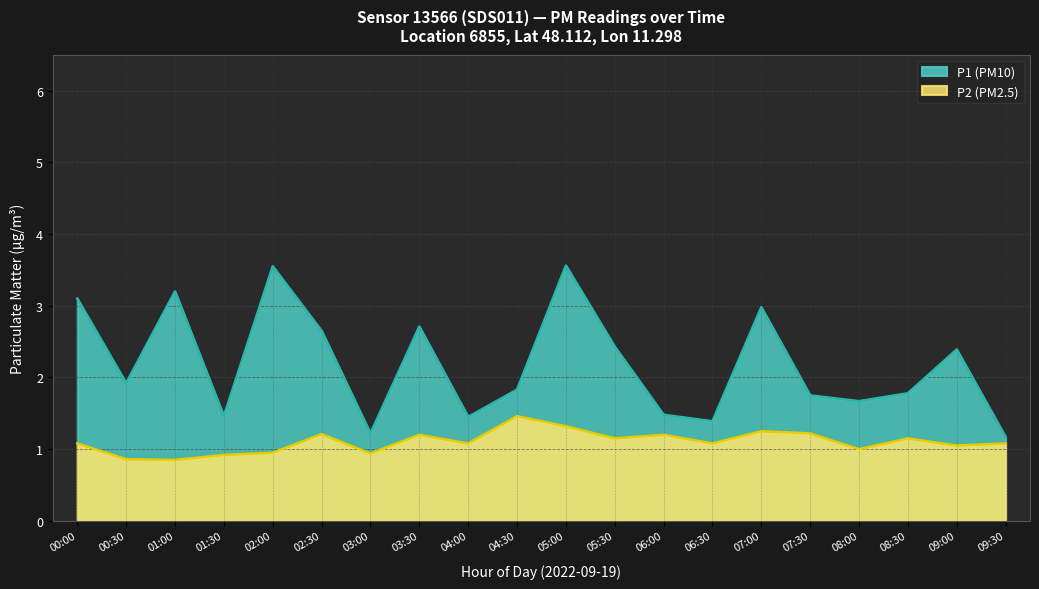

At which category is the sum across all series the highest?

05:00